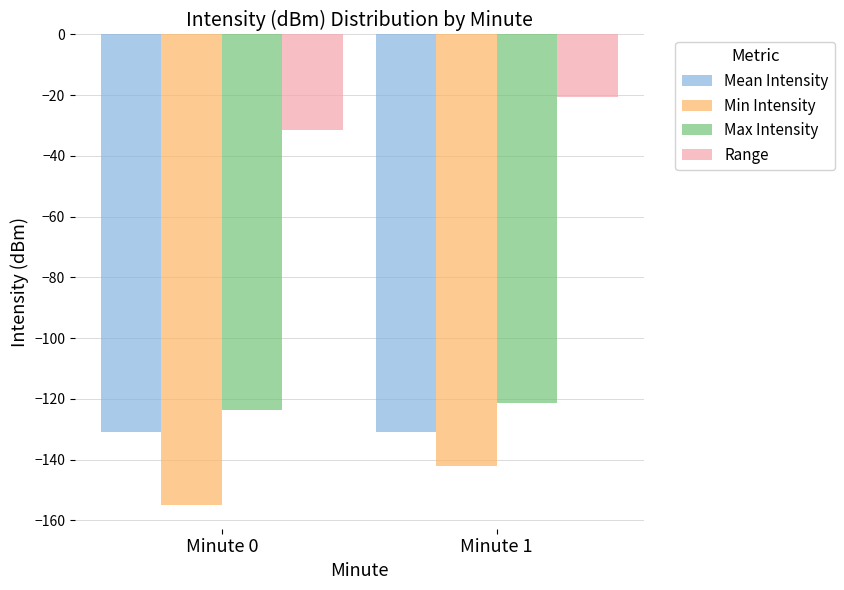

At Minute 1, list the series in order from largest to smallest.

Range, Max Intensity, Mean Intensity, Min Intensity